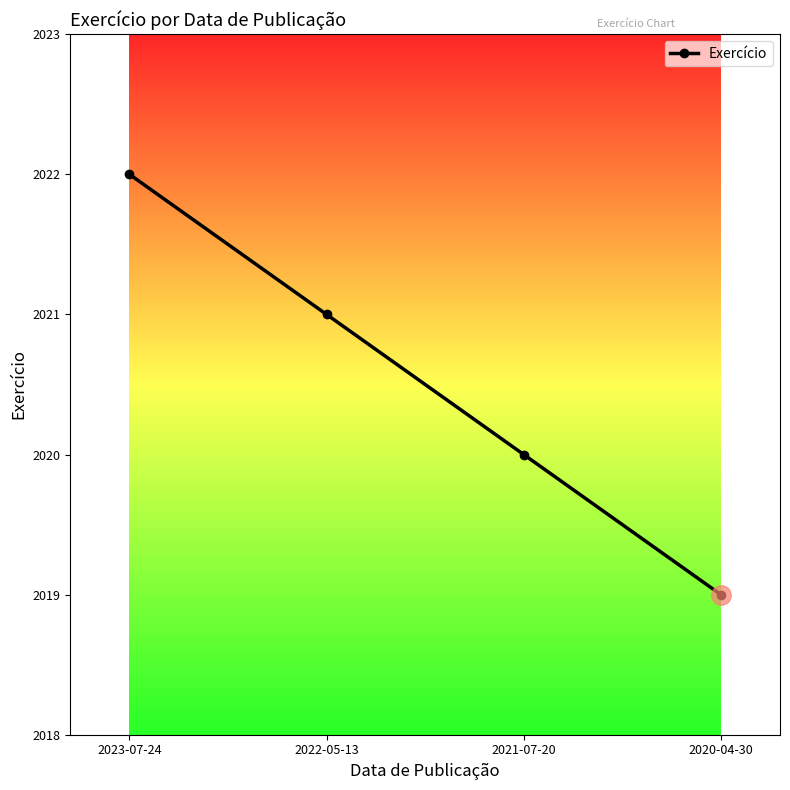

How many lines are shown in the chart?

1